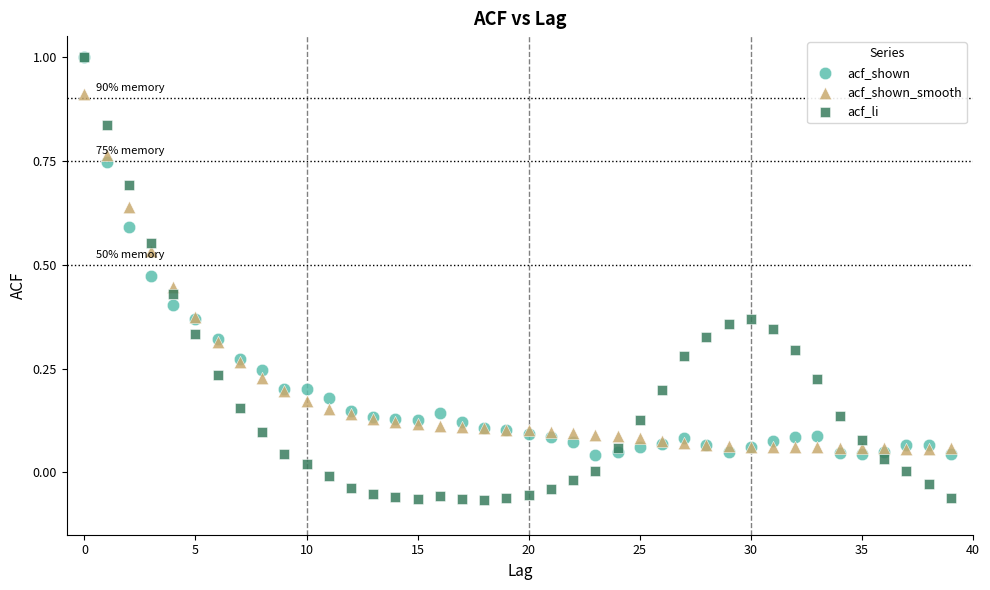

Which series contains the lowest Y value?

acf_li